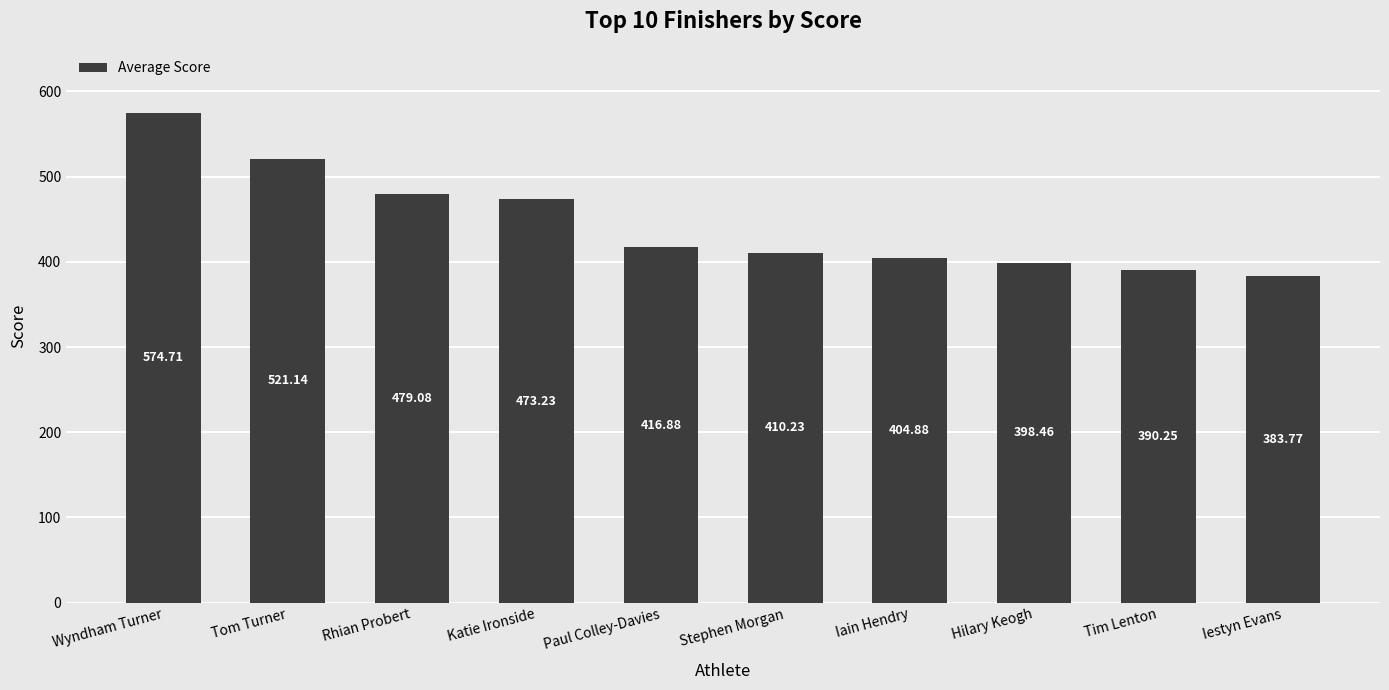

At which category does the chart reach its peak across all series?

Wyndham Turner